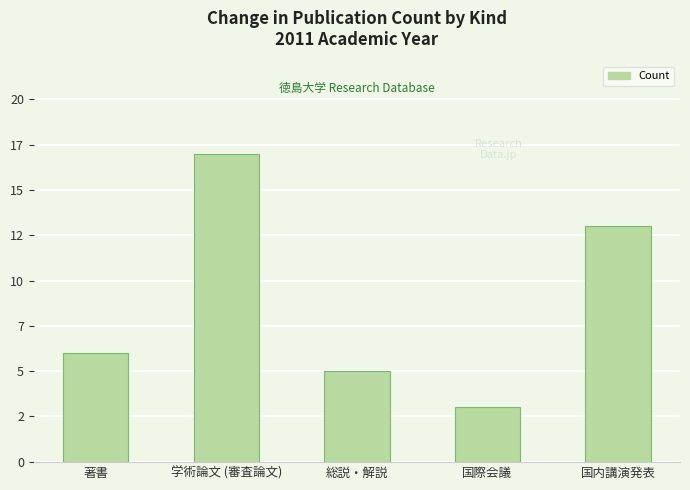

What is the sum of the values at 著書 and 国際会議?

9